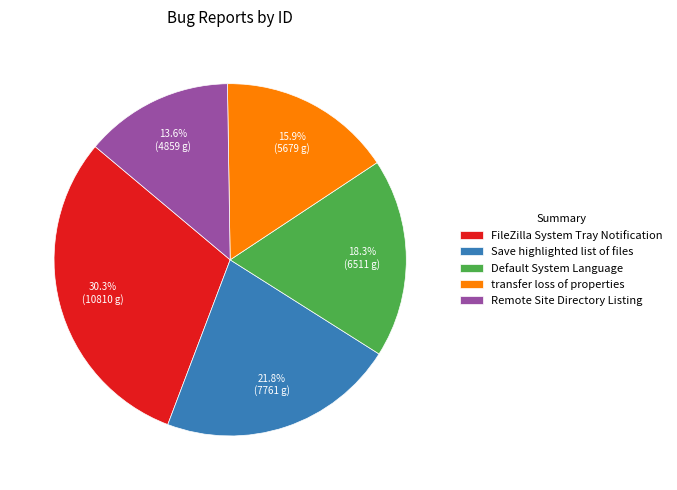

Is there a majority slice in this chart?

No